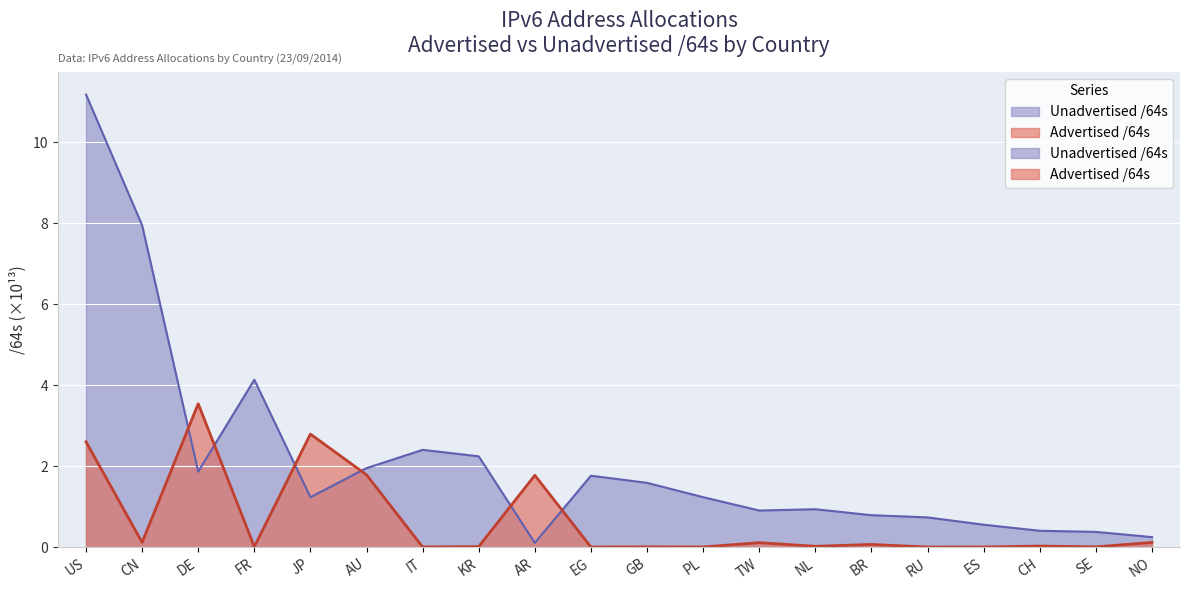

Rank the categories by Advertised /64s value from highest to lowest.

DE, JP, US, AU, AR, CN, NO, TW, BR, CH, NL, KR, FR, GB, SE, IT, PL, ES, RU, EG